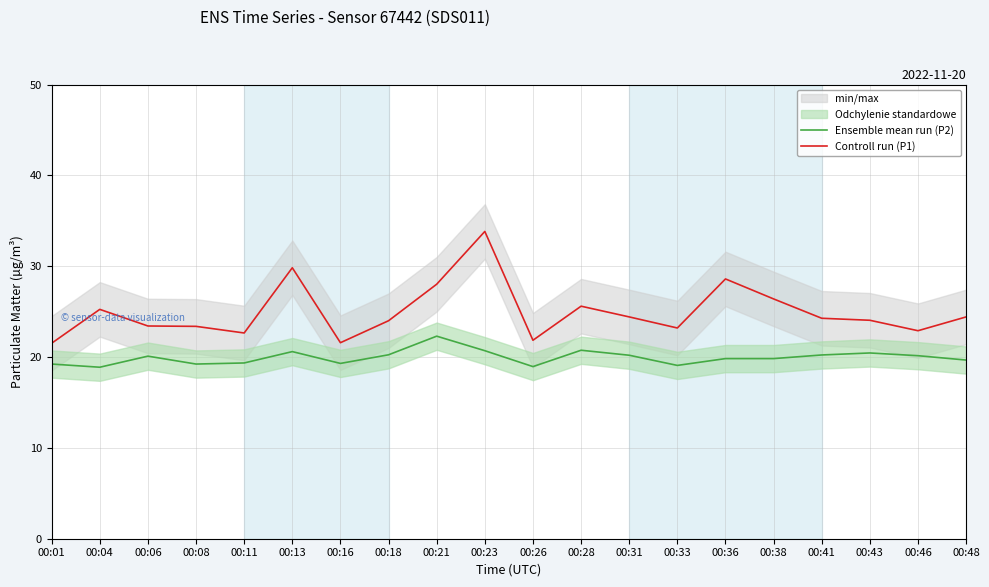

Reading right to left, extract all data points from this chart.

Ensemble mean run (P2): 00:48=19.7	00:46=20.1	00:43=20.4	00:41=20.2	00:38=19.8	00:36=19.8	00:33=19.1	00:31=20.2	00:28=20.8	00:26=18.9	00:23=20.7	00:21=22.3	00:18=20.2	00:16=19.3	00:13=20.6	00:11=19.4	00:08=19.2	00:06=20.1	00:04=18.9	00:01=19.2
Controll run (P1): 00:48=24.4	00:46=22.9	00:43=24.1	00:41=24.3	00:38=26.4	00:36=28.6	00:33=23.2	00:31=24.4	00:28=25.6	00:26=21.9	00:23=33.8	00:21=28.0	00:18=24.0	00:16=21.6	00:13=29.8	00:11=22.6	00:08=23.4	00:06=23.4	00:04=25.2	00:01=21.5